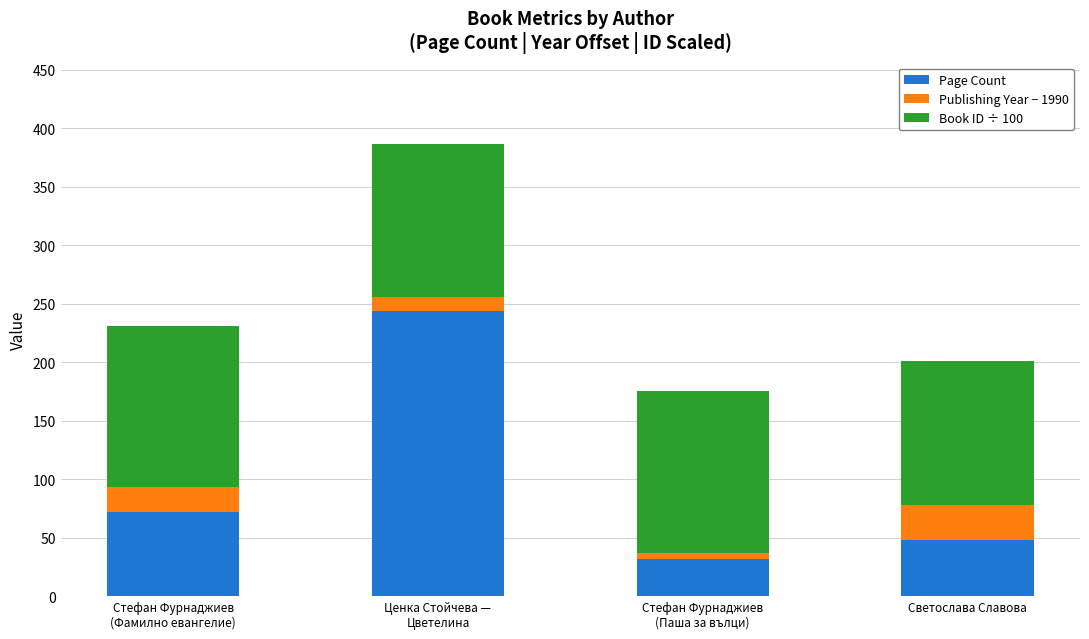

The value of Page Count at Стефан Фурнаджиев
(Фамилно евангелие) is 105.3. True or false?

False